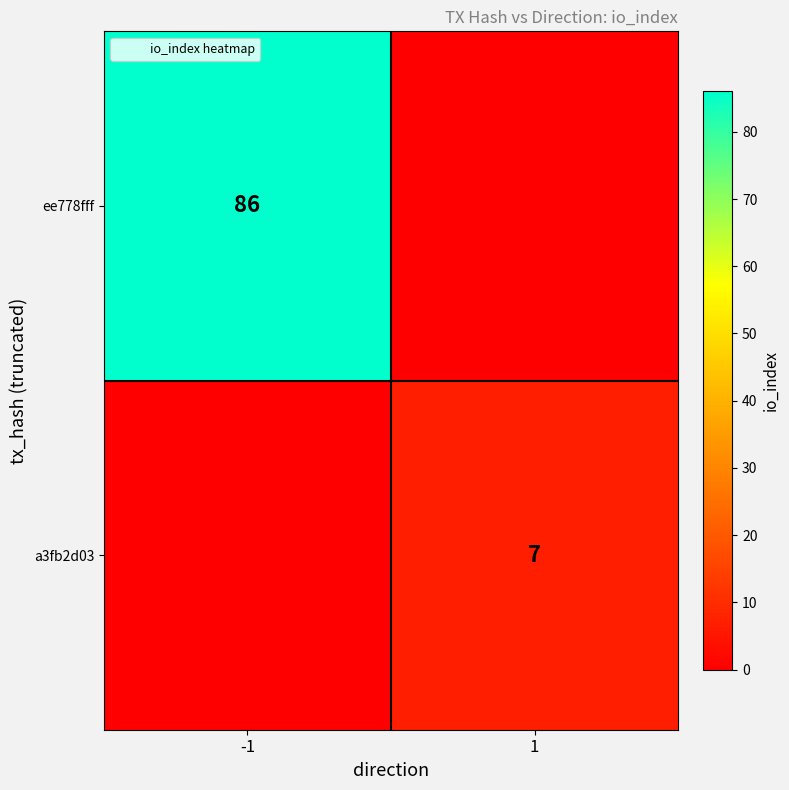

What is the smallest value displayed?

7.0